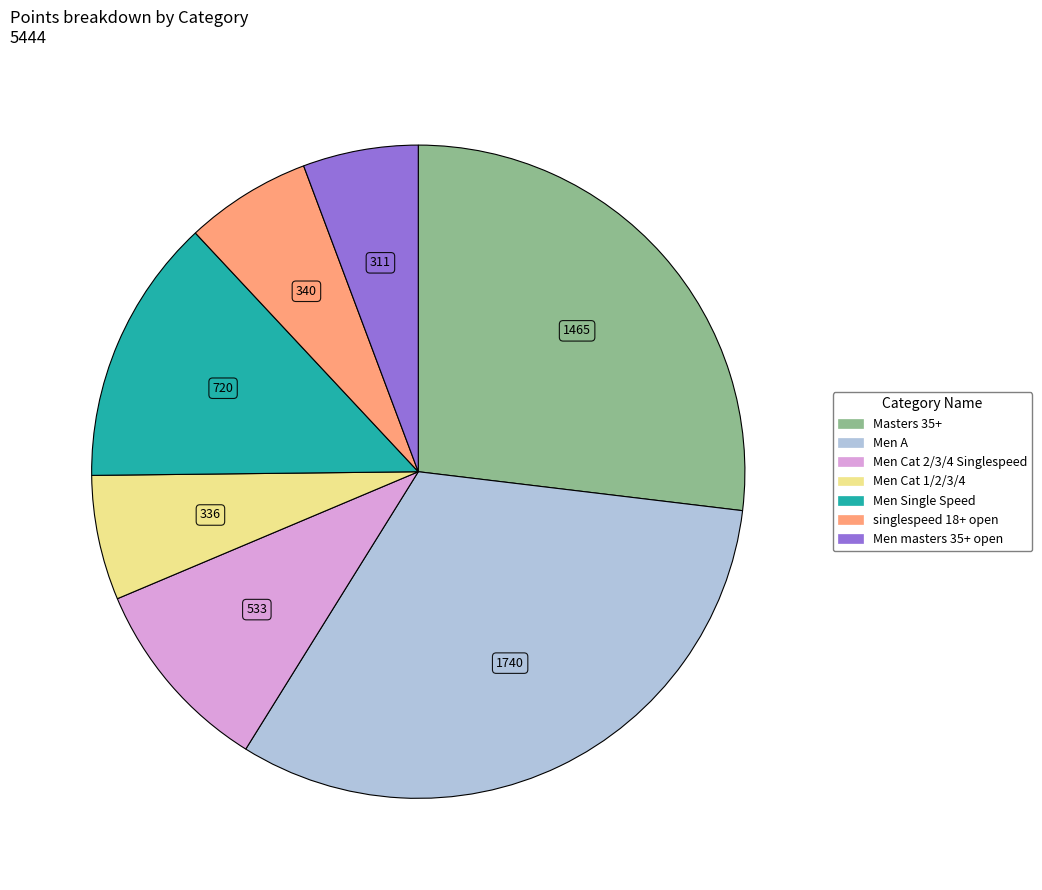

Is Men A the majority of the pie?

No